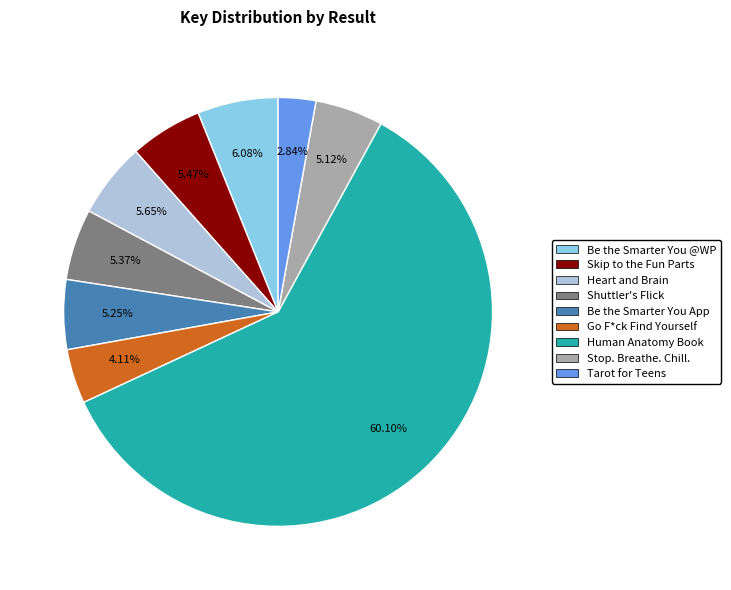

Is there any slice that represents more than half of the pie?

Yes